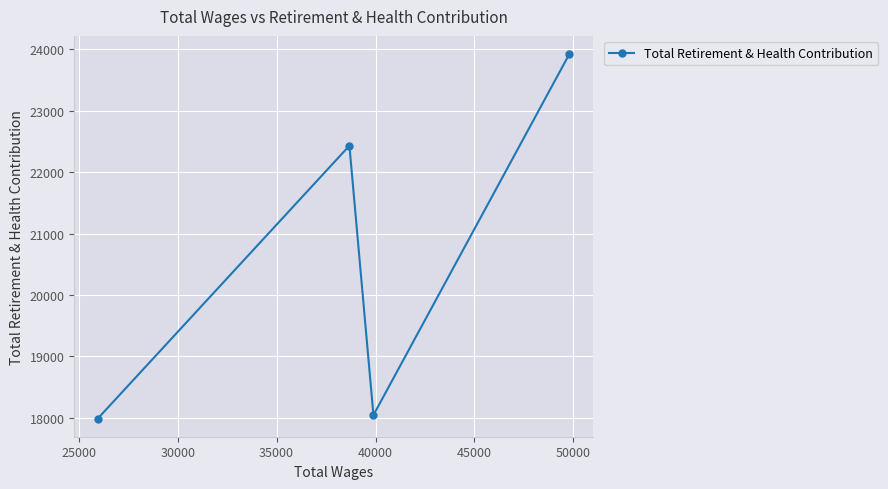

What is the smallest value displayed?

17986